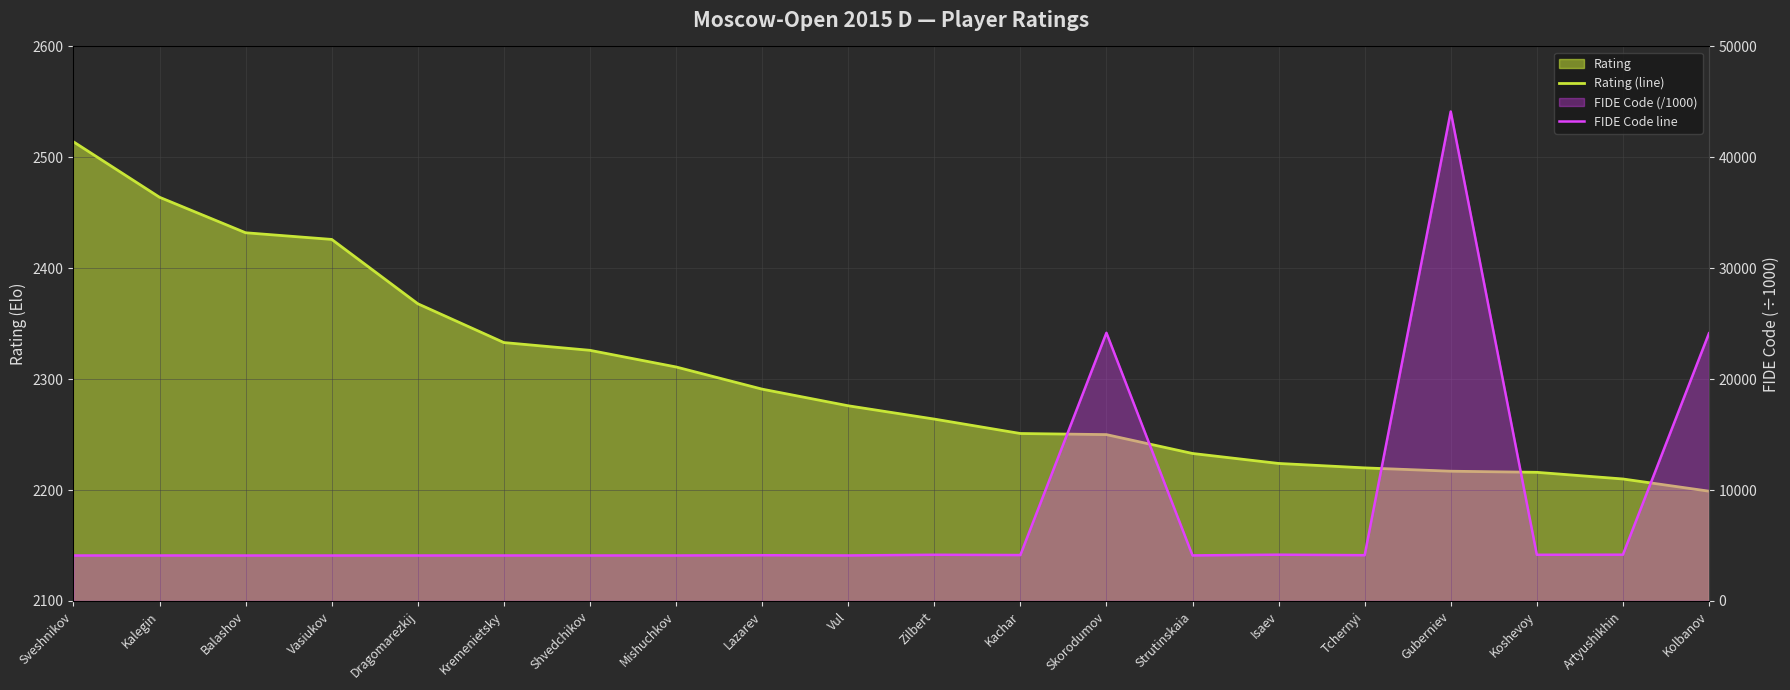

True or false: FIDE Code line has more than 0 points higher than both neighbors.

True